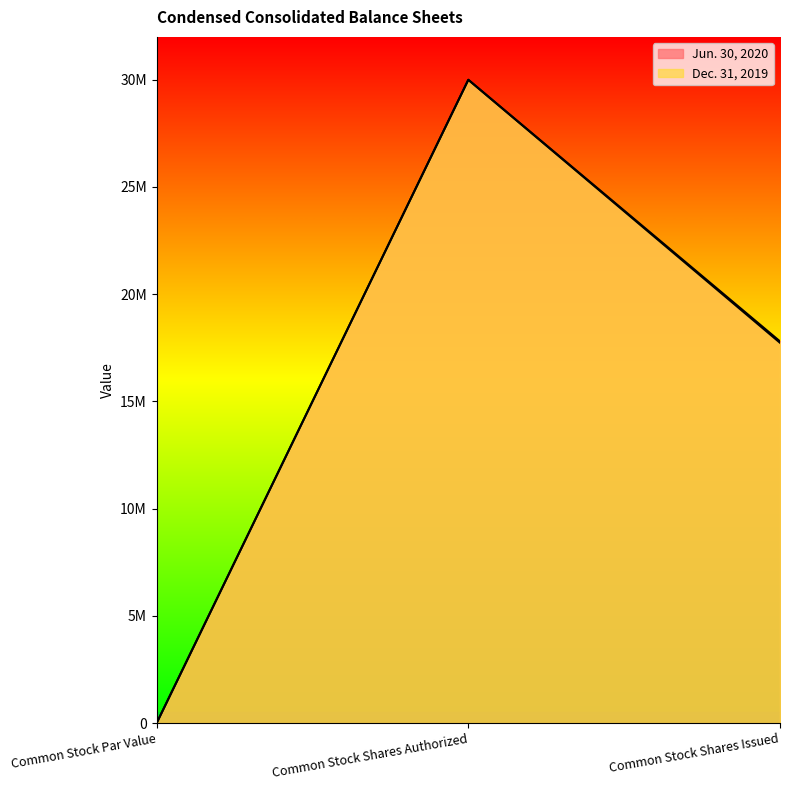

Reading left to right, what are all the values shown in this chart?

Jun. 30, 2020: Common Stock Par Value=1	Common Stock Shares Authorized=30000000	Common Stock Shares Issued=17799606
Dec. 31, 2019: Common Stock Par Value=1	Common Stock Shares Authorized=30000000	Common Stock Shares Issued=17735162